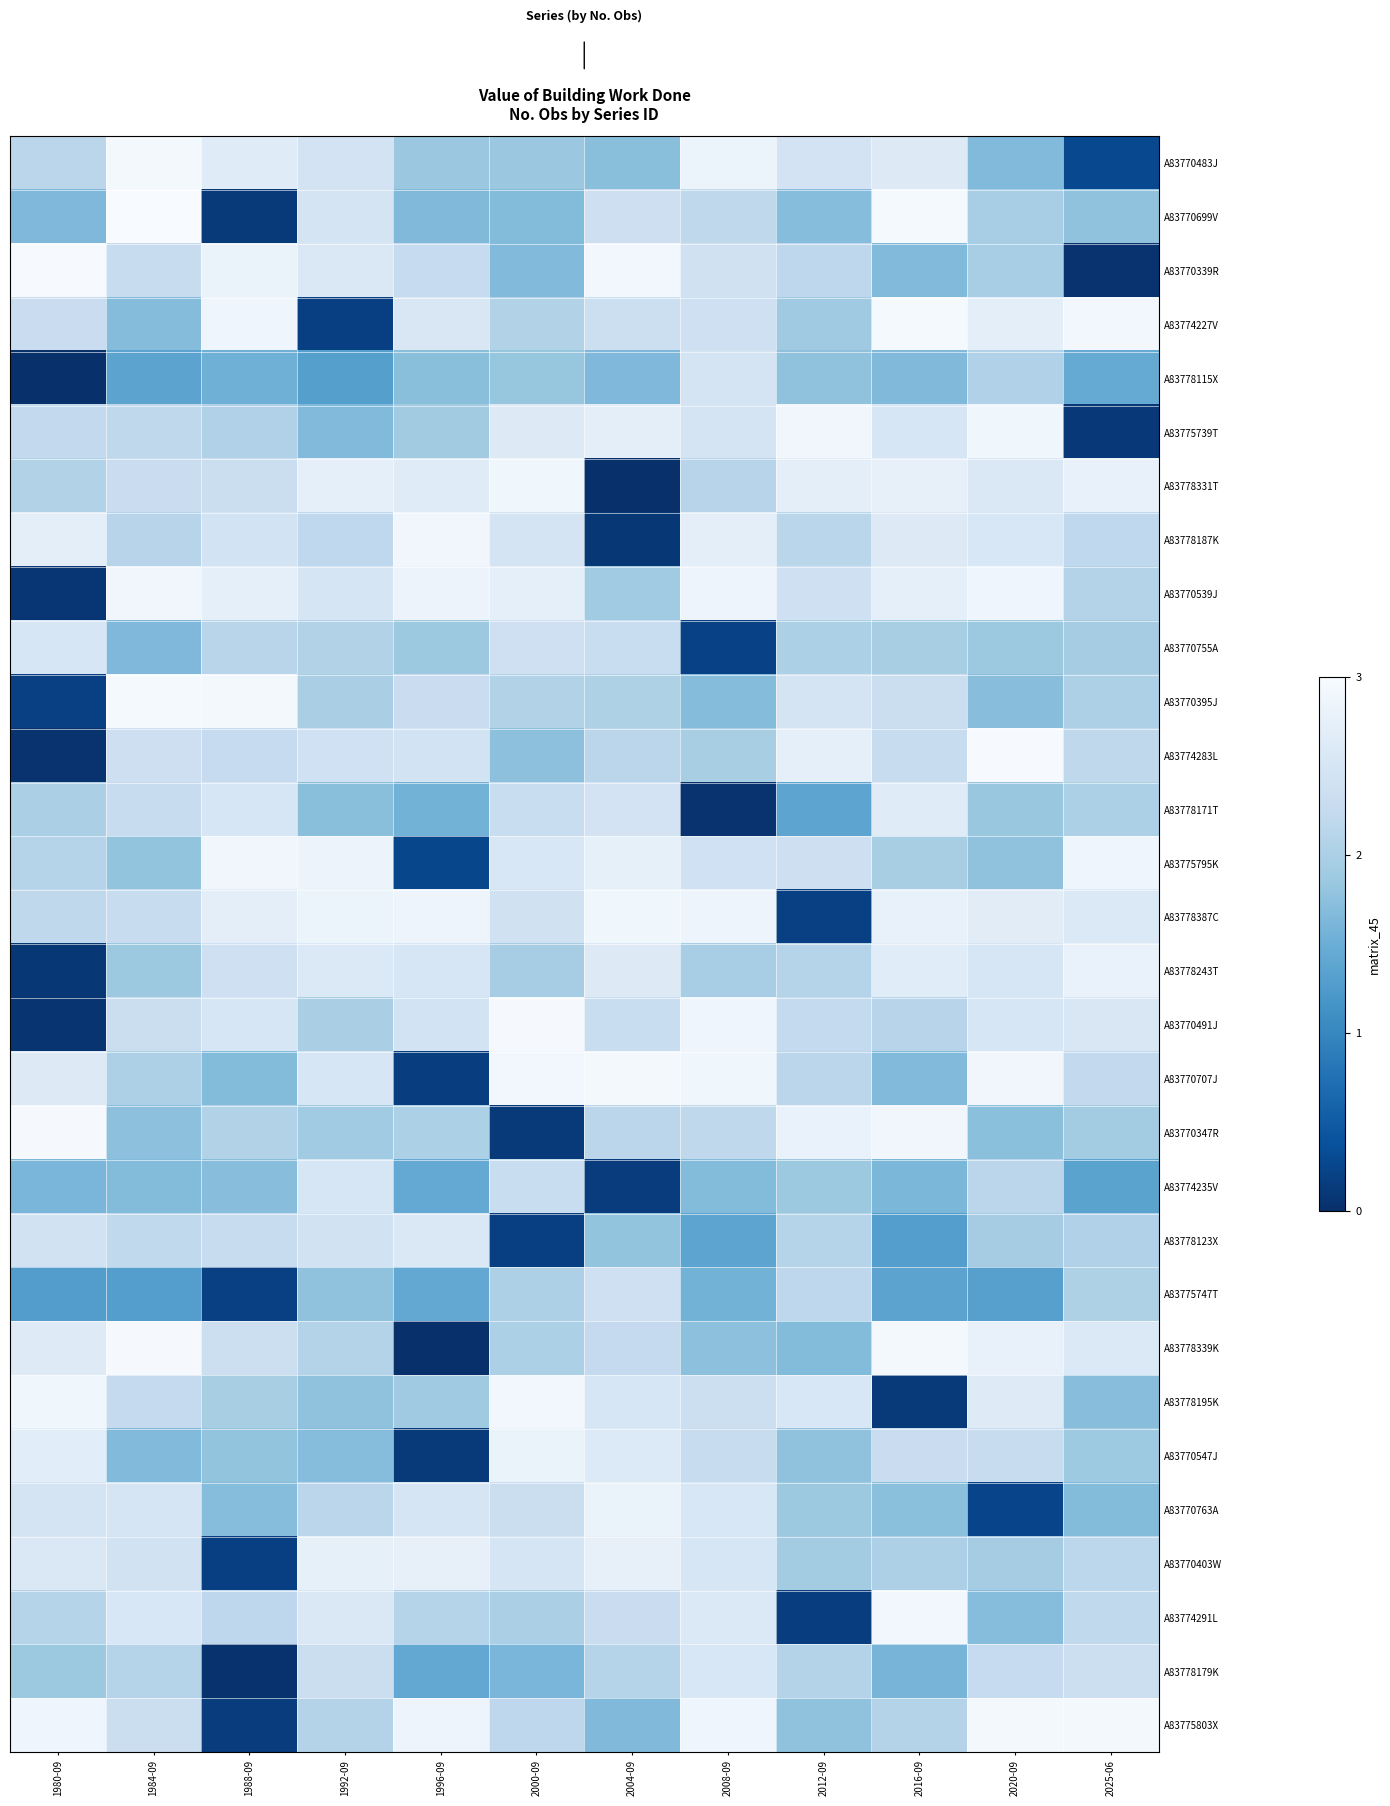

Reading right to left, what are all the values shown in this chart?

A83770483J: 2025-06=0.3	2020-09=1.7	2016-09=2.6	2012-09=2.5	2008-09=2.8	2004-09=1.7	2000-09=1.9	1996-09=1.9	1992-09=2.5	1988-09=2.6	1984-09=2.9	1980-09=2.2
A83770699V: 2025-06=1.8	2020-09=2.0	2016-09=3.0	2012-09=1.7	2008-09=2.2	2004-09=2.4	2000-09=1.7	1996-09=1.7	1992-09=2.5	1988-09=0.1	1984-09=3.0	1980-09=1.6
A83770339R: 2025-06=0.0	2020-09=2.0	2016-09=1.7	2012-09=2.2	2008-09=2.4	2004-09=2.9	2000-09=1.7	1996-09=2.3	1992-09=2.6	1988-09=2.8	1984-09=2.3	1980-09=3.0
A83774227V: 2025-06=2.9	2020-09=2.7	2016-09=3.0	2012-09=1.9	2008-09=2.4	2004-09=2.4	2000-09=2.1	1996-09=2.5	1992-09=0.2	1988-09=2.9	1984-09=1.7	1980-09=2.3
A83778115X: 2025-06=1.4	2020-09=2.0	2016-09=1.7	2012-09=1.8	2008-09=2.5	2004-09=1.6	2000-09=1.8	1996-09=1.7	1992-09=1.3	1988-09=1.5	1984-09=1.4	1980-09=0.0
A83775739T: 2025-06=0.1	2020-09=2.9	2016-09=2.5	2012-09=2.9	2008-09=2.5	2004-09=2.7	2000-09=2.6	1996-09=1.9	1992-09=1.7	1988-09=2.0	1984-09=2.2	1980-09=2.2
A83778331T: 2025-06=2.8	2020-09=2.6	2016-09=2.8	2012-09=2.7	2008-09=2.1	2004-09=0.0	2000-09=2.9	1996-09=2.6	1992-09=2.7	1988-09=2.3	1984-09=2.3	1980-09=2.1
A83778187K: 2025-06=2.2	2020-09=2.5	2016-09=2.6	2012-09=2.1	2008-09=2.7	2004-09=0.1	2000-09=2.5	1996-09=2.9	1992-09=2.2	1988-09=2.4	1984-09=2.1	1980-09=2.7
A83770539J: 2025-06=2.1	2020-09=2.9	2016-09=2.7	2012-09=2.4	2008-09=2.9	2004-09=1.9	2000-09=2.7	1996-09=2.8	1992-09=2.5	1988-09=2.7	1984-09=2.9	1980-09=0.1
A83770755A: 2025-06=1.9	2020-09=1.9	2016-09=2.0	2012-09=2.0	2008-09=0.2	2004-09=2.3	2000-09=2.4	1996-09=1.9	1992-09=2.1	1988-09=2.1	1984-09=1.6	1980-09=2.5
A83770395J: 2025-06=2.0	2020-09=1.7	2016-09=2.3	2012-09=2.5	2008-09=1.7	2004-09=2.0	2000-09=2.1	1996-09=2.3	1992-09=2.0	1988-09=2.9	1984-09=3.0	1980-09=0.2
A83774283L: 2025-06=2.2	2020-09=3.0	2016-09=2.3	2012-09=2.7	2008-09=2.0	2004-09=2.1	2000-09=1.8	1996-09=2.4	1992-09=2.4	1988-09=2.3	1984-09=2.4	1980-09=0.0
A83778171T: 2025-06=2.0	2020-09=1.8	2016-09=2.6	2012-09=1.4	2008-09=0.0	2004-09=2.4	2000-09=2.3	1996-09=1.6	1992-09=1.7	1988-09=2.5	1984-09=2.3	1980-09=2.0
A83775795K: 2025-06=2.9	2020-09=1.8	2016-09=2.0	2012-09=2.4	2008-09=2.4	2004-09=2.8	2000-09=2.5	1996-09=0.3	1992-09=2.8	1988-09=2.9	1984-09=1.8	1980-09=2.1
A83778387C: 2025-06=2.6	2020-09=2.7	2016-09=2.8	2012-09=0.2	2008-09=2.9	2004-09=2.9	2000-09=2.4	1996-09=2.9	1992-09=2.8	1988-09=2.7	1984-09=2.3	1980-09=2.2
A83778243T: 2025-06=2.8	2020-09=2.5	2016-09=2.7	2012-09=2.1	2008-09=2.0	2004-09=2.6	2000-09=2.0	1996-09=2.5	1992-09=2.6	1988-09=2.4	1984-09=1.9	1980-09=0.1
A83770491J: 2025-06=2.6	2020-09=2.5	2016-09=2.1	2012-09=2.2	2008-09=2.9	2004-09=2.3	2000-09=3.0	1996-09=2.4	1992-09=2.0	1988-09=2.5	1984-09=2.3	1980-09=0.1
A83770707J: 2025-06=2.2	2020-09=2.9	2016-09=1.7	2012-09=2.1	2008-09=2.9	2004-09=2.9	2000-09=2.9	1996-09=0.2	1992-09=2.5	1988-09=1.7	1984-09=2.0	1980-09=2.6
A83770347R: 2025-06=1.9	2020-09=1.7	2016-09=2.9	2012-09=2.8	2008-09=2.2	2004-09=2.2	2000-09=0.1	1996-09=2.0	1992-09=1.9	1988-09=2.1	1984-09=1.7	1980-09=3.0
A83774235V: 2025-06=1.4	2020-09=2.2	2016-09=1.6	2012-09=1.9	2008-09=1.7	2004-09=0.2	2000-09=2.3	1996-09=1.4	1992-09=2.5	1988-09=1.7	1984-09=1.7	1980-09=1.6
A83778123X: 2025-06=2.0	2020-09=1.9	2016-09=1.3	2012-09=2.1	2008-09=1.4	2004-09=1.8	2000-09=0.2	1996-09=2.6	1992-09=2.4	1988-09=2.3	1984-09=2.2	1980-09=2.4
A83775747T: 2025-06=2.0	2020-09=1.3	2016-09=1.4	2012-09=2.2	2008-09=1.6	2004-09=2.4	2000-09=2.0	1996-09=1.4	1992-09=1.8	1988-09=0.2	1984-09=1.3	1980-09=1.3
A83778339K: 2025-06=2.6	2020-09=2.8	2016-09=2.9	2012-09=1.7	2008-09=1.8	2004-09=2.2	2000-09=2.0	1996-09=0.0	1992-09=2.1	1988-09=2.3	1984-09=3.0	1980-09=2.6
A83778195K: 2025-06=1.7	2020-09=2.6	2016-09=0.1	2012-09=2.5	2008-09=2.3	2004-09=2.5	2000-09=2.9	1996-09=1.9	1992-09=1.8	1988-09=2.0	1984-09=2.2	1980-09=2.9
A83770547J: 2025-06=1.9	2020-09=2.3	2016-09=2.3	2012-09=1.8	2008-09=2.3	2004-09=2.6	2000-09=2.8	1996-09=0.1	1992-09=1.7	1988-09=1.8	1984-09=1.7	1980-09=2.7
A83770763A: 2025-06=1.7	2020-09=0.2	2016-09=1.7	2012-09=1.9	2008-09=2.5	2004-09=2.8	2000-09=2.3	1996-09=2.5	1992-09=2.2	1988-09=1.7	1984-09=2.5	1980-09=2.5
A83770403W: 2025-06=2.2	2020-09=1.9	2016-09=2.0	2012-09=1.9	2008-09=2.5	2004-09=2.8	2000-09=2.5	1996-09=2.8	1992-09=2.7	1988-09=0.2	1984-09=2.4	1980-09=2.6
A83774291L: 2025-06=2.2	2020-09=1.7	2016-09=2.9	2012-09=0.2	2008-09=2.6	2004-09=2.3	2000-09=2.0	1996-09=2.1	1992-09=2.6	1988-09=2.2	1984-09=2.5	1980-09=2.1
A83778179K: 2025-06=2.3	2020-09=2.3	2016-09=1.6	2012-09=2.1	2008-09=2.5	2004-09=2.1	2000-09=1.6	1996-09=1.4	1992-09=2.3	1988-09=0.0	1984-09=2.1	1980-09=1.9
A83775803X: 2025-06=2.9	2020-09=2.9	2016-09=2.1	2012-09=1.8	2008-09=2.9	2004-09=1.7	2000-09=2.2	1996-09=2.9	1992-09=2.1	1988-09=0.1	1984-09=2.3	1980-09=2.9